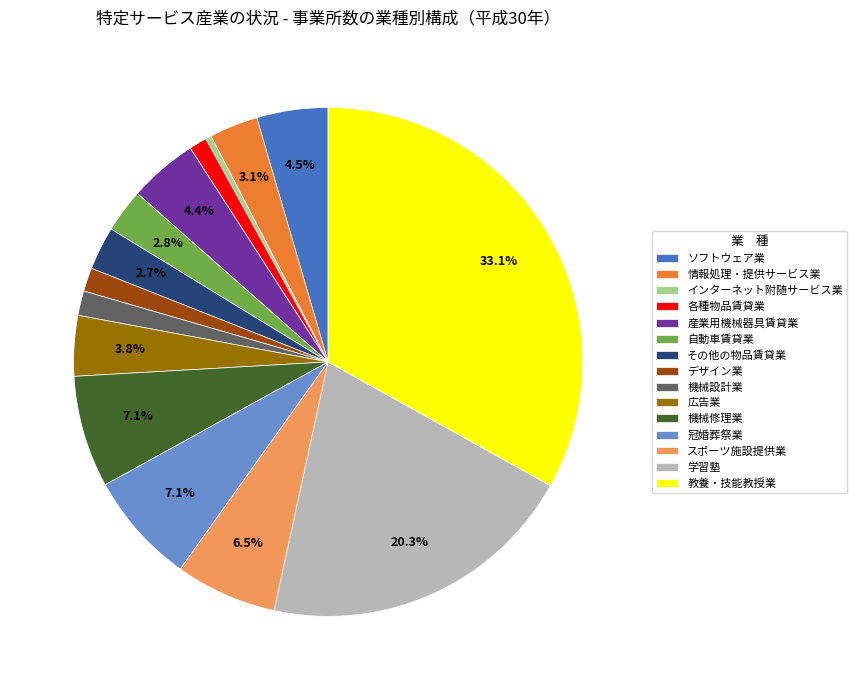

What percentage is the 教養・技能教授業 slice, to the nearest percent?

33%